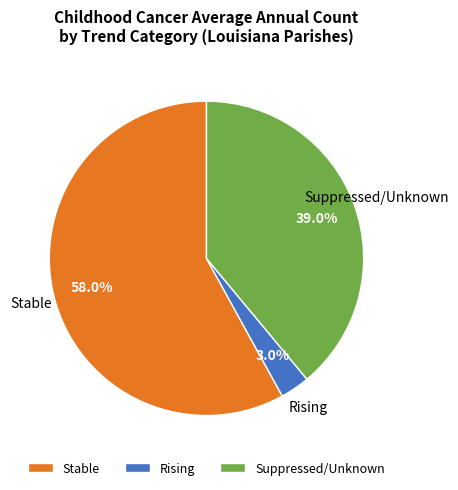

Is Rising the majority of the pie?

No